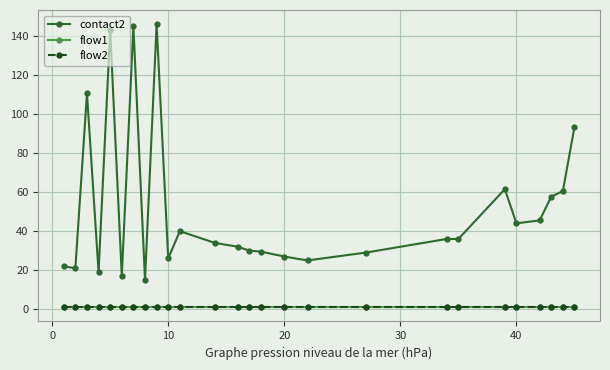

Is this an area chart (filled region under the line)?

No